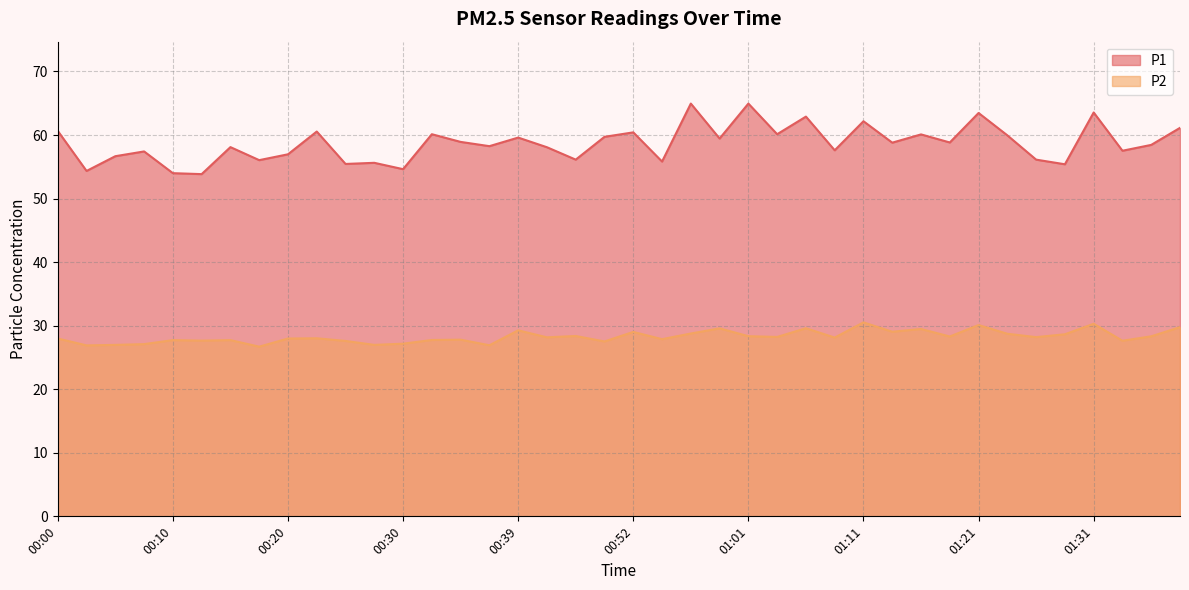

What is the lowest value of the P1 series?

53.9